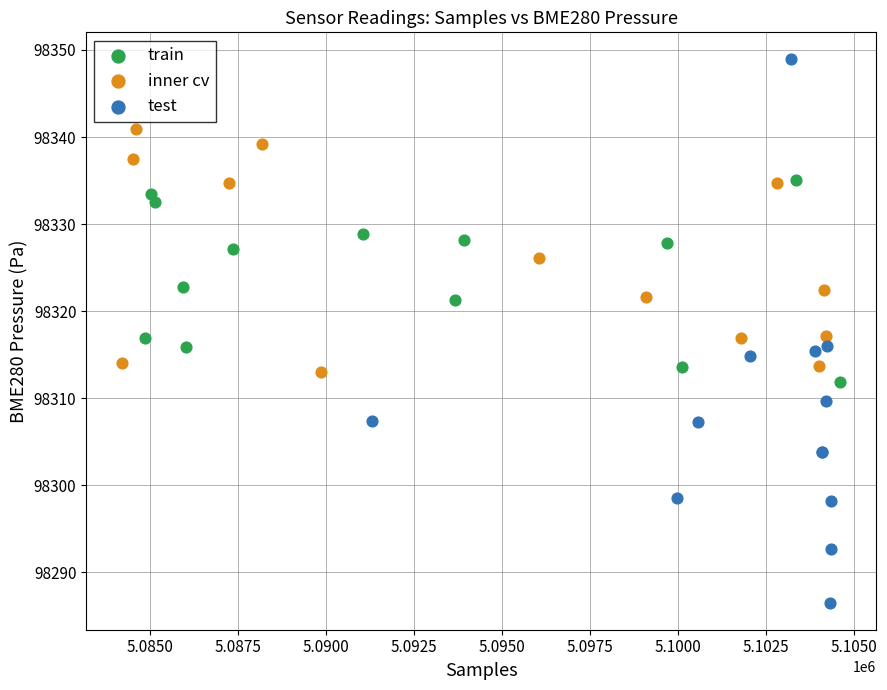

Which series reaches the maximum Y coordinate?

test